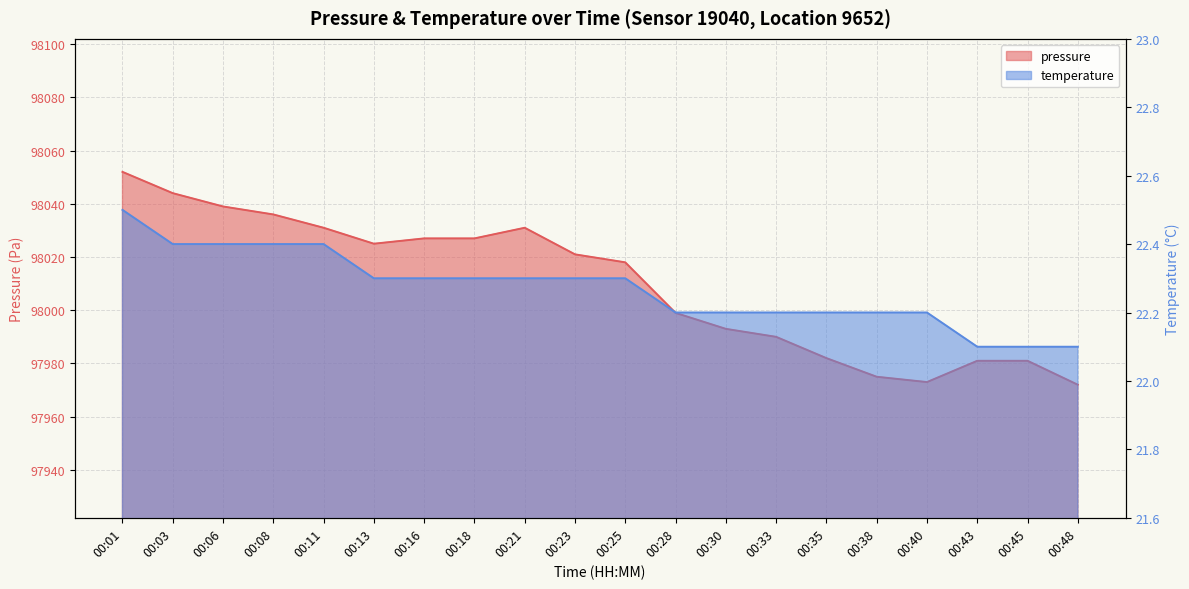

What is the difference between the second highest and second lowest values in the temperature series?

0.3